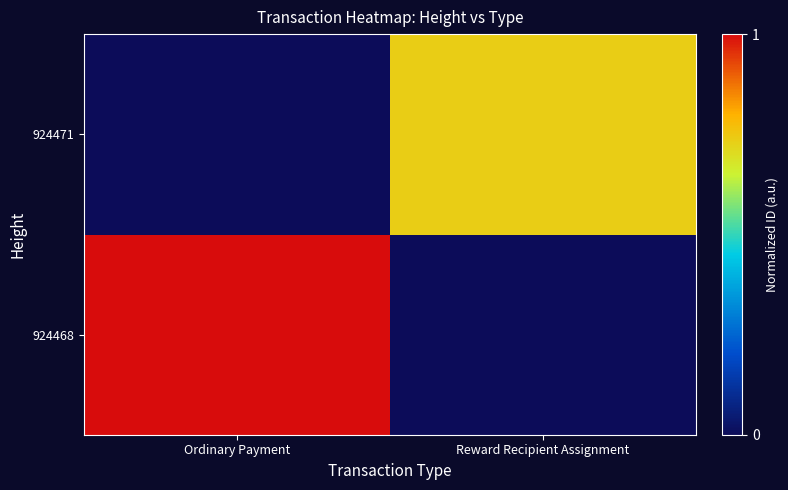

What is the maximum value shown in the chart?

1.0